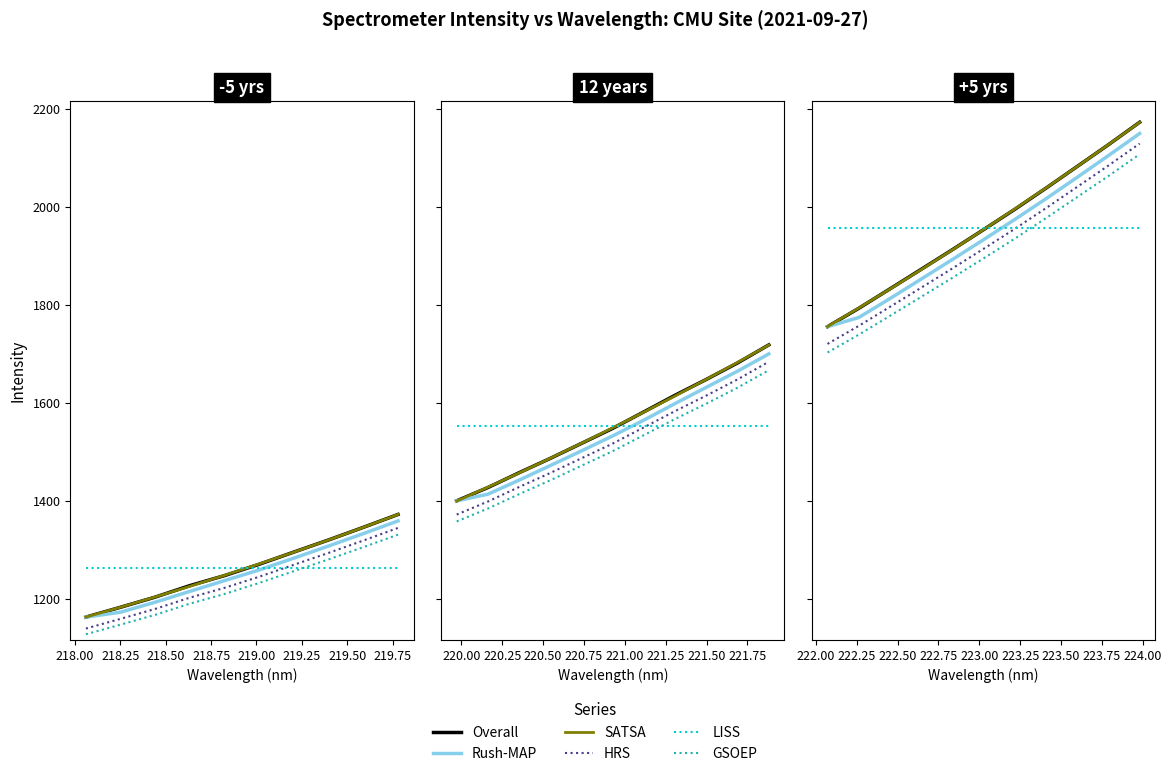

List the series in order of their peak value, lowest first.

LISS, GSOEP, HRS, Rush-MAP, SATSA, Overall